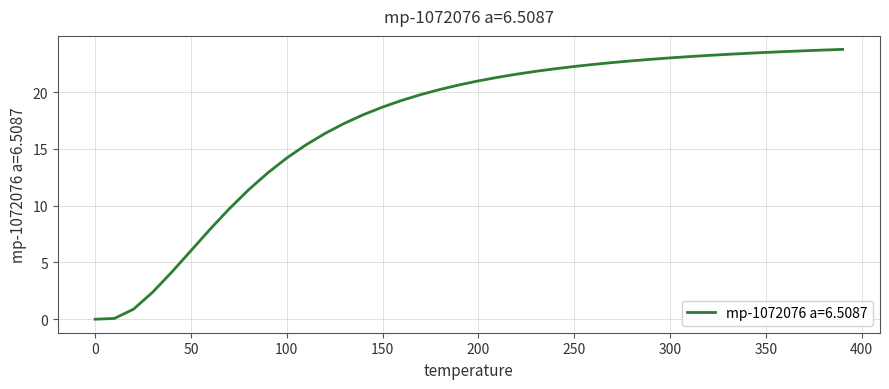

What is the greatest value displayed?

23.8